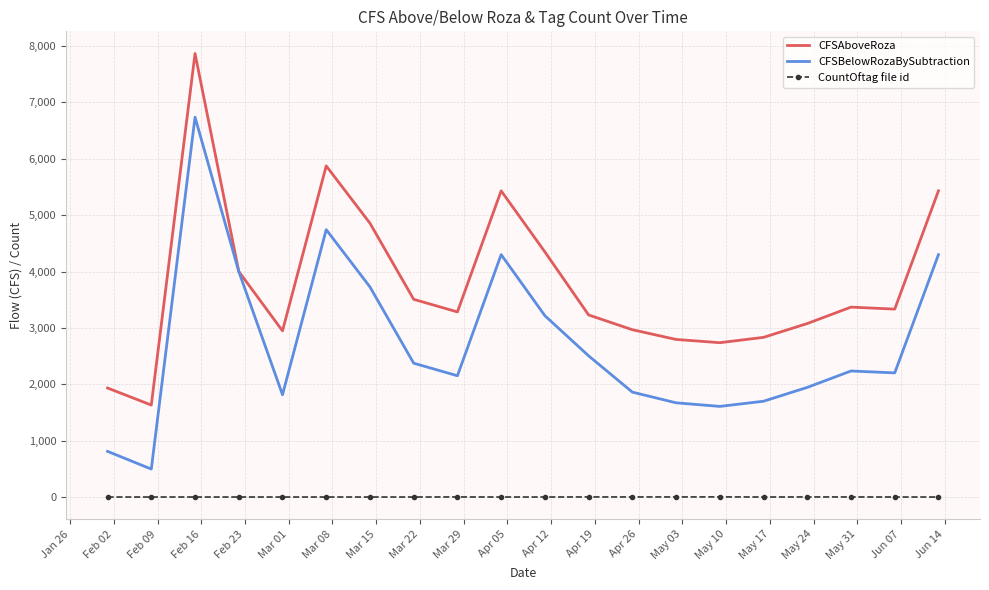

At how many categories does at least one series exceed 6749?

1